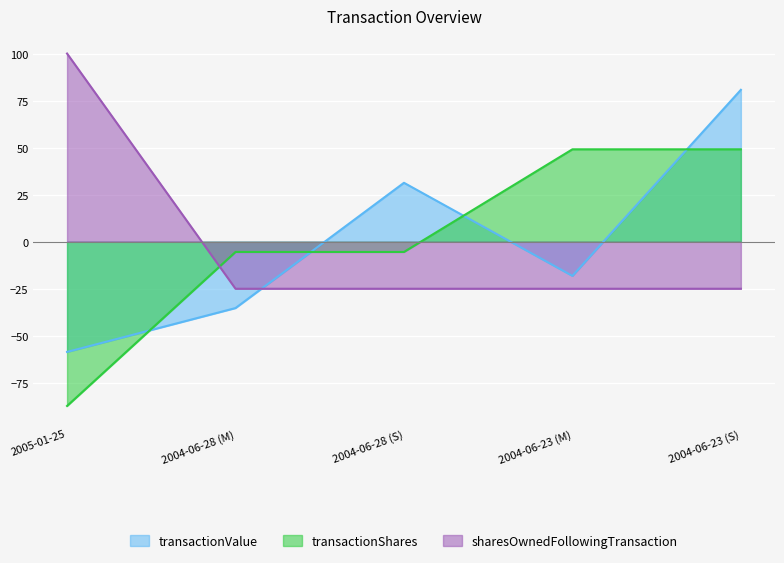

How many values in the transactionShares series are below -5?

3